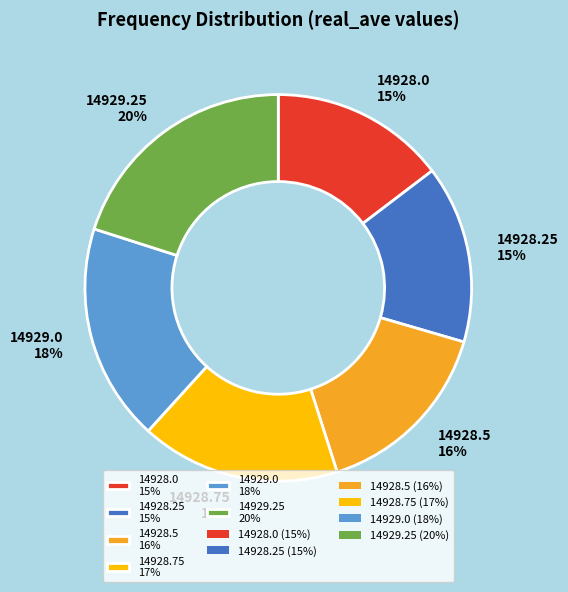

Count the number of slices in the pie.

6